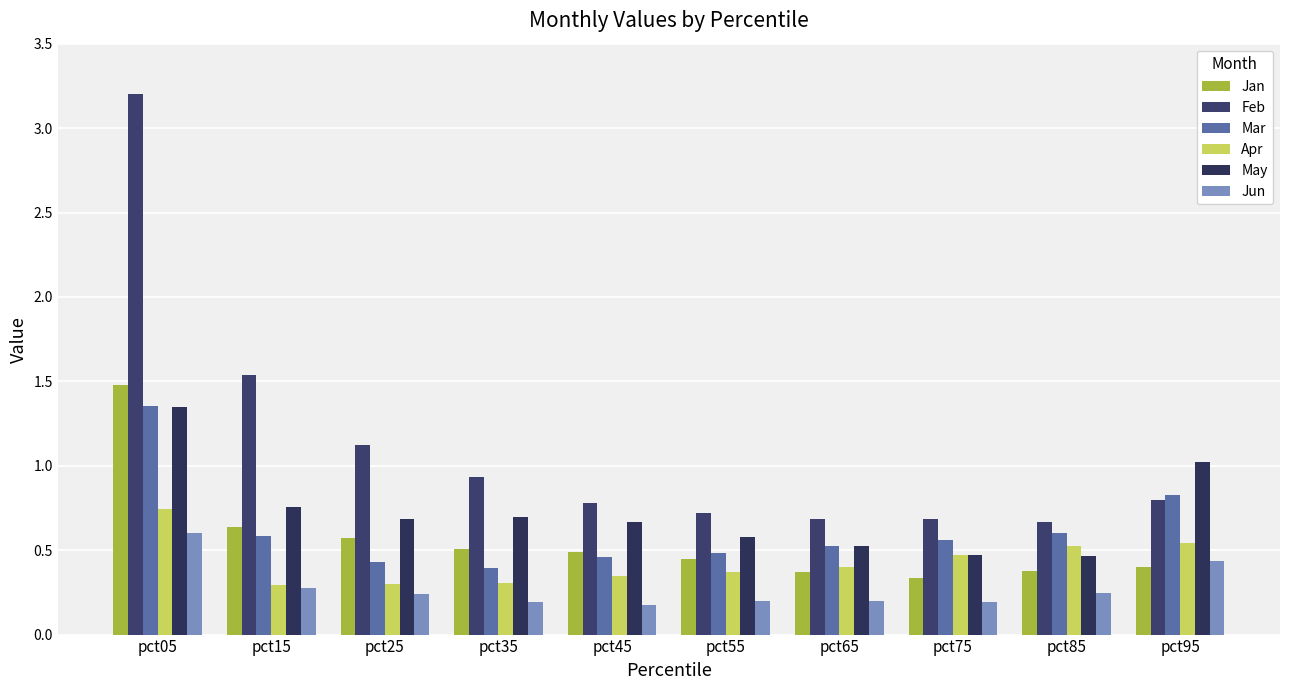

Is the value of Mar at pct55 greater than the value of Jan at pct05?

No